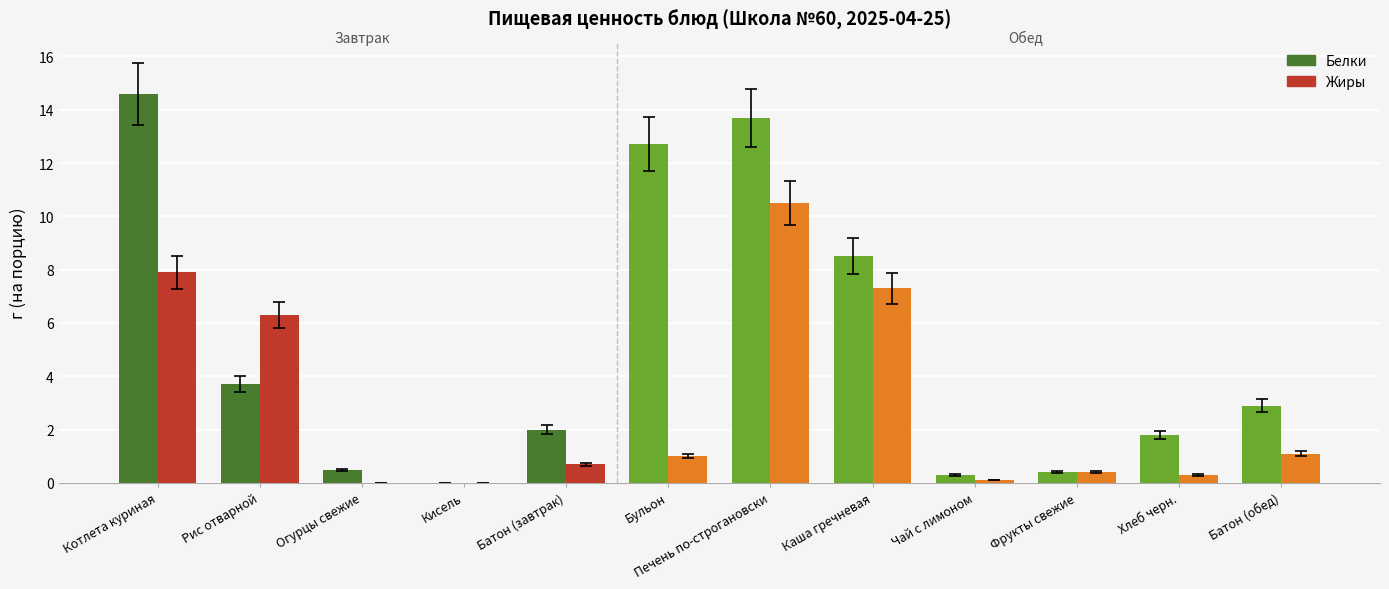

What is the difference between the Жиры values at Кисель and Батон (обед)?

1.1